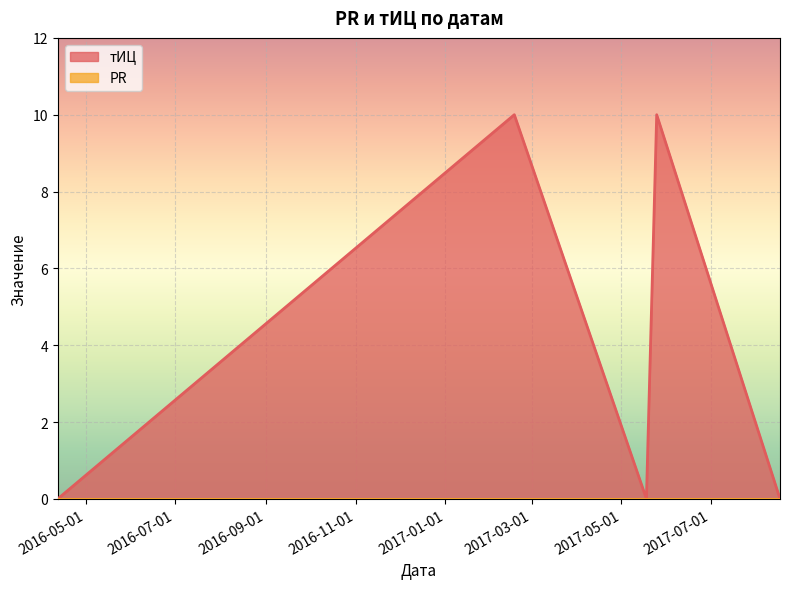

Rank the categories by value from highest to lowest.

2017-02-17, 2017-05-25, 2016-04-12, 2017-05-18, 2017-08-17